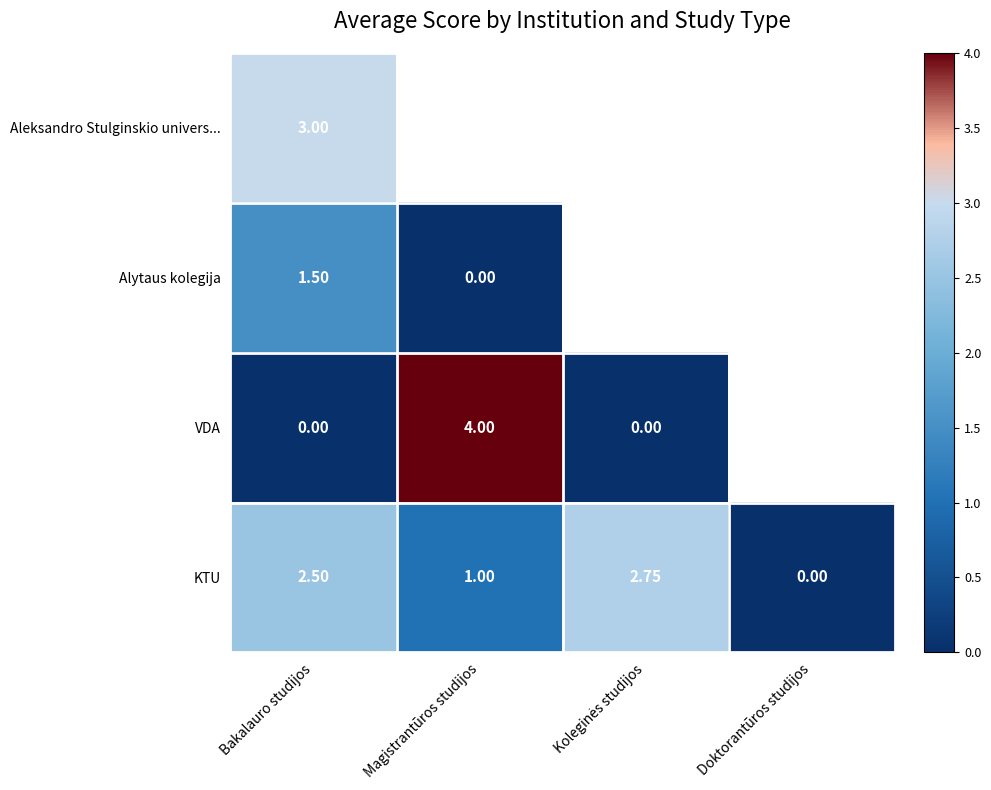

Is the value of KTU at Bakalauro studijos greater than the value of VDA at Bakalauro studijos?

Yes